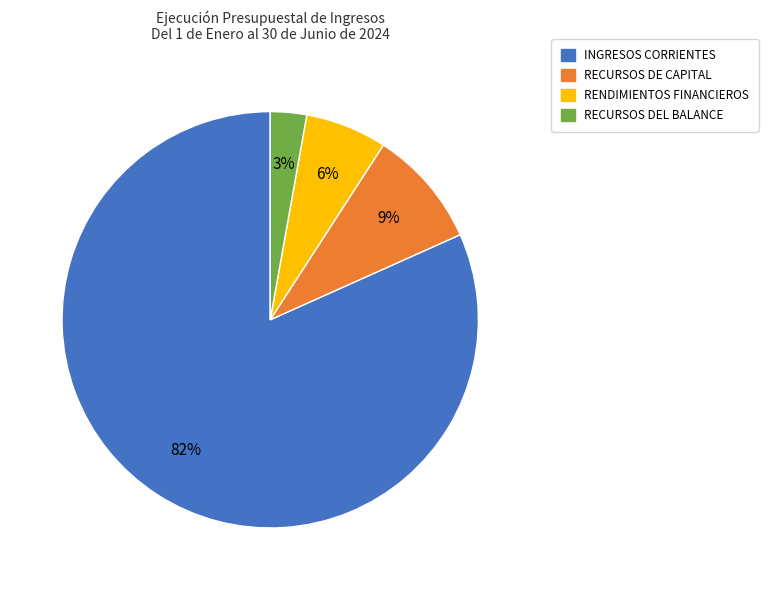

To the nearest percent, what is the difference between the largest and smallest slice percentages?

79%